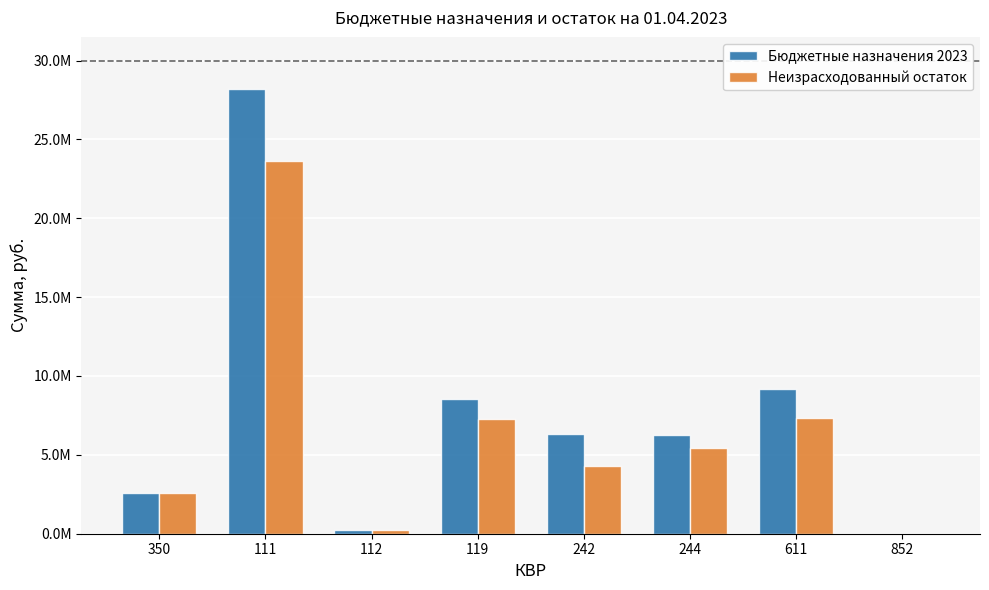

What is the label of the 6th bar from the left?

244